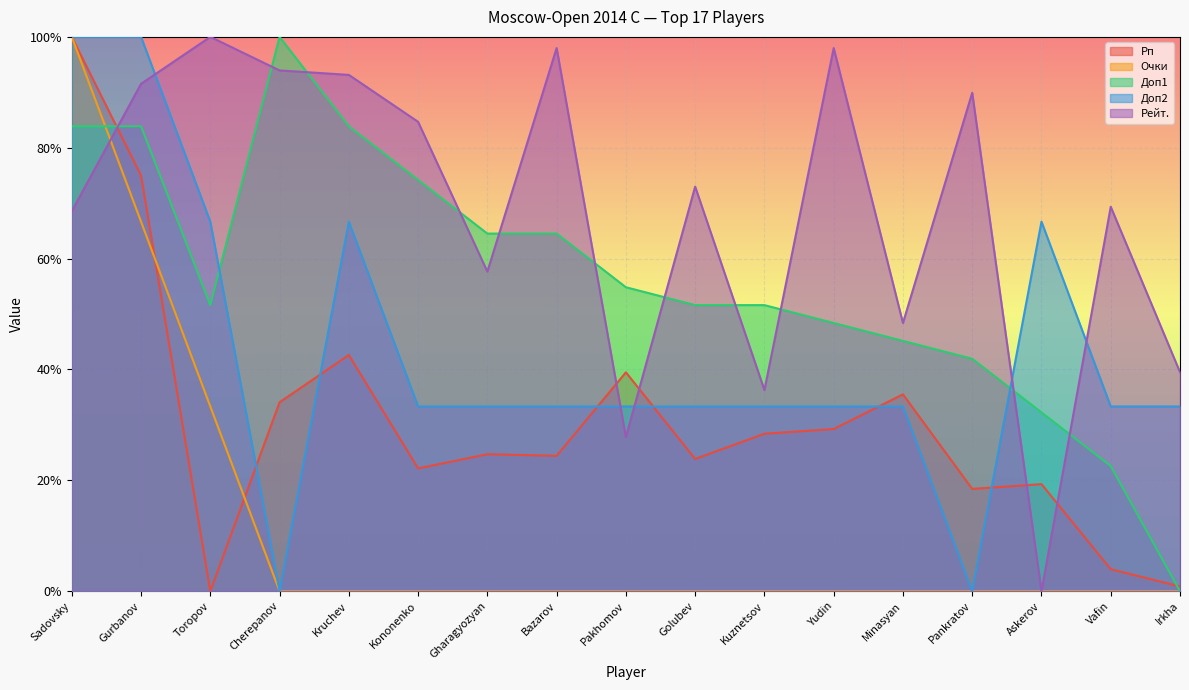

How many categories are shown in the chart?

17